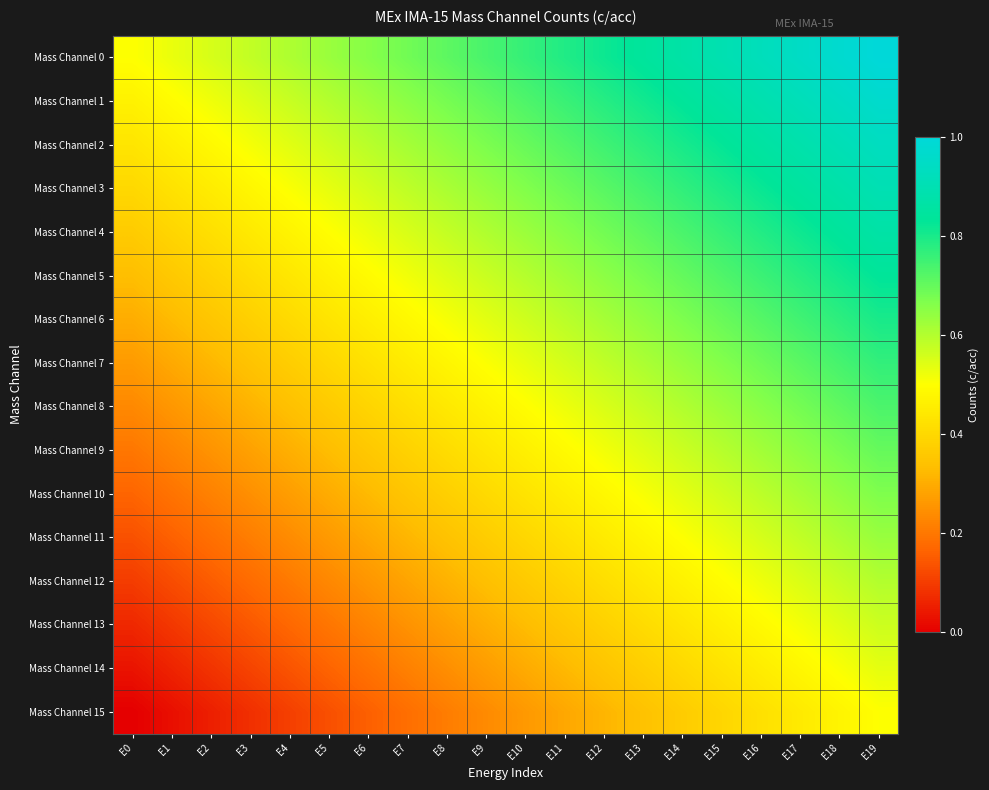

Which series has the largest total across all categories?

Mass Channel 0